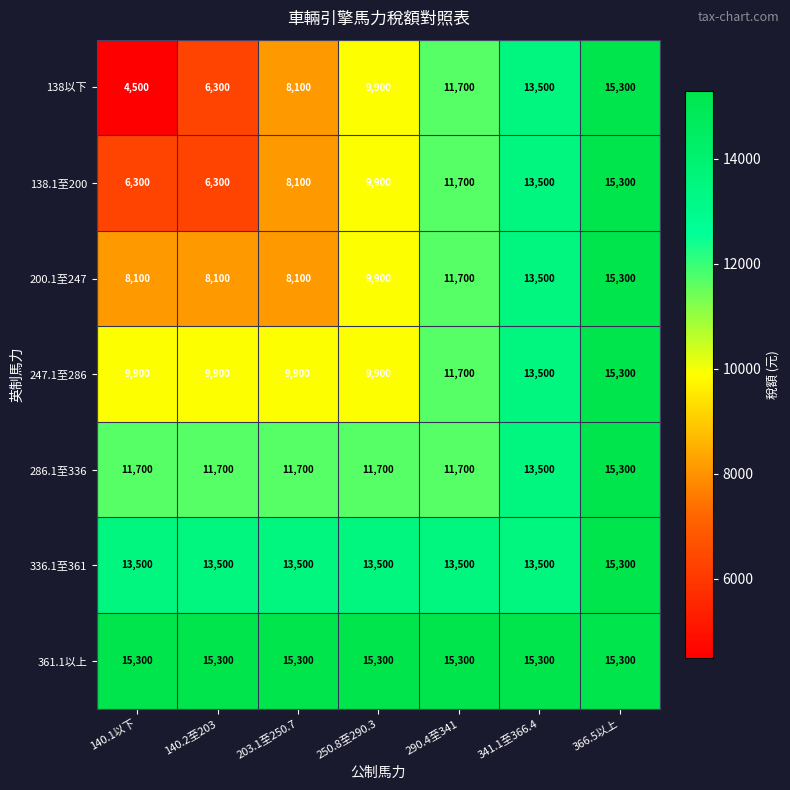

What is the average value of the 200.1至247 series?

10671